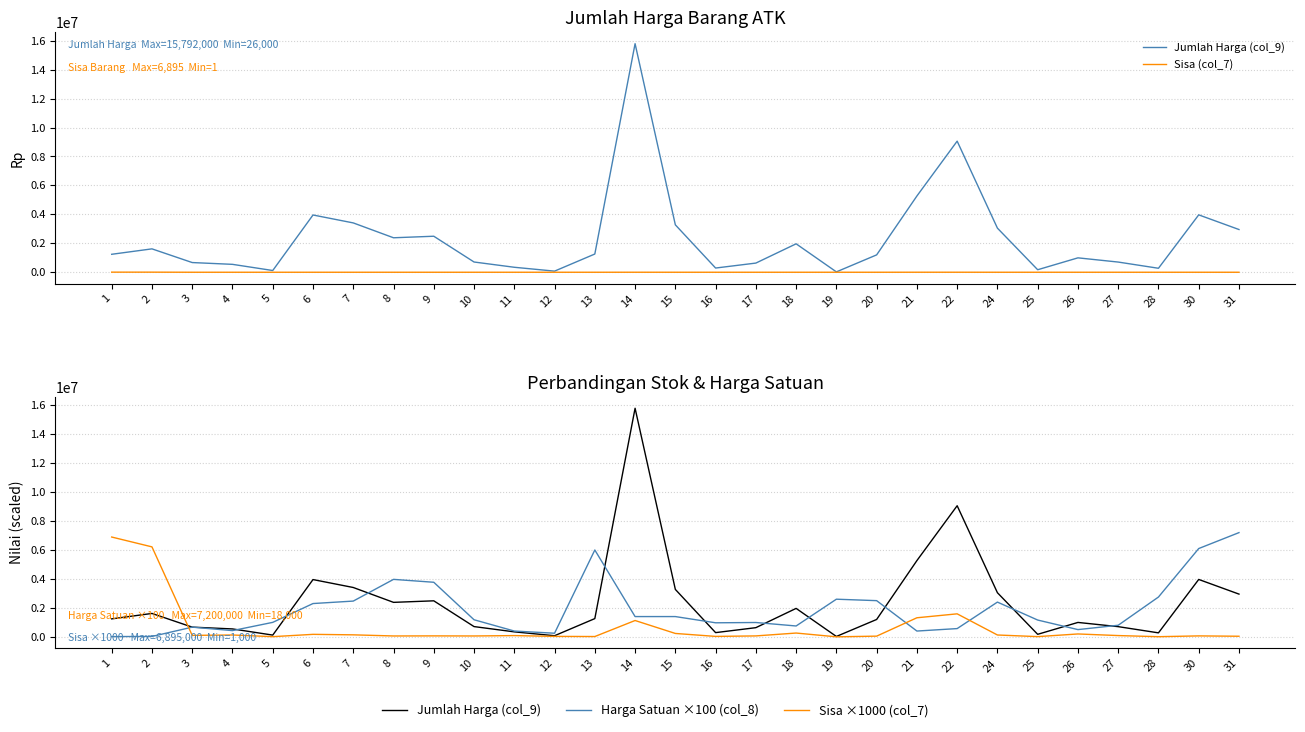

True or false: Sisa (col_7) and Sisa ×1000 (col_7) intersect in this chart.

False